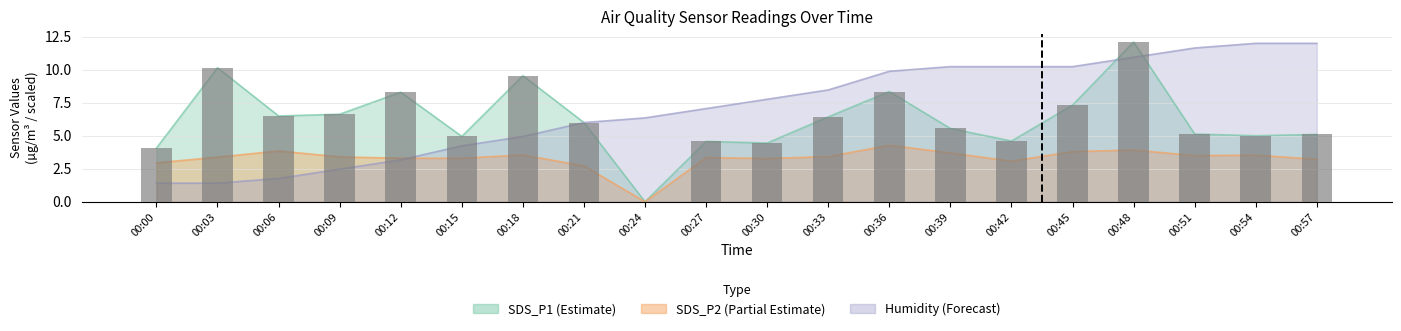

What is the maximum value shown in the chart?

12.1